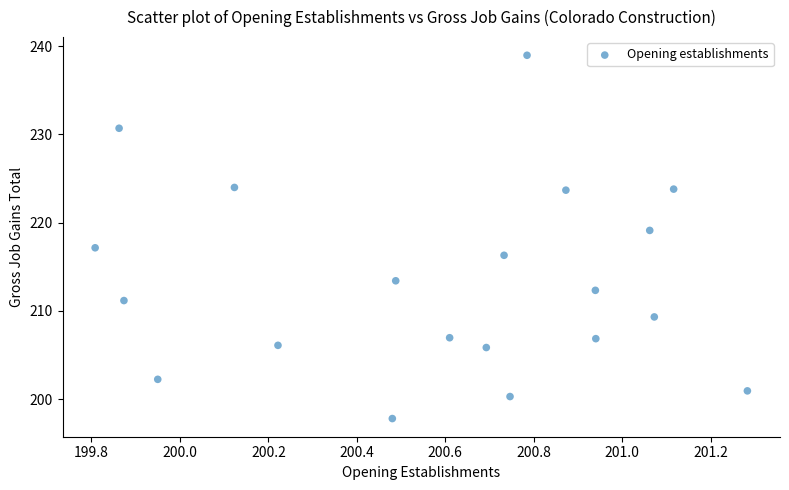

What is the range of X values (max minus min)?

1.5